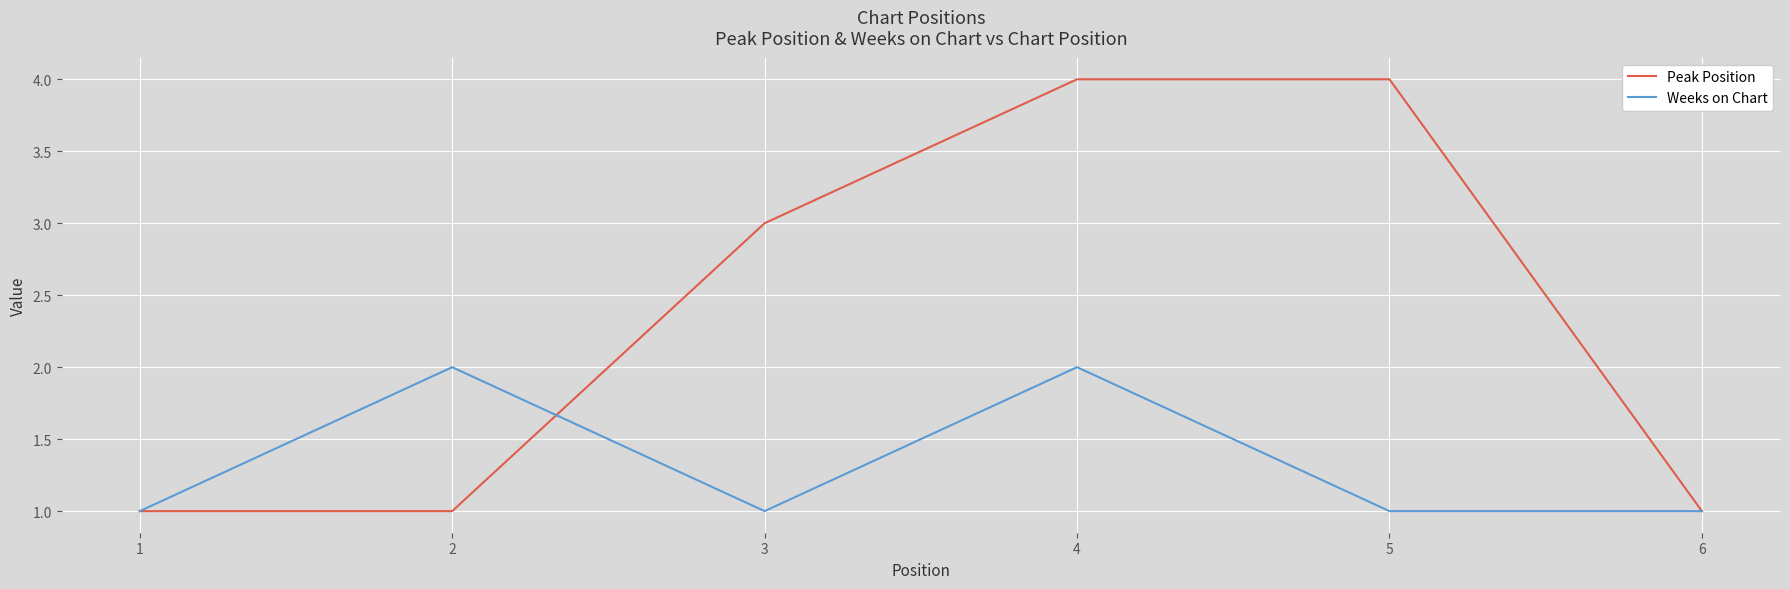

How many lines are shown in the chart?

2